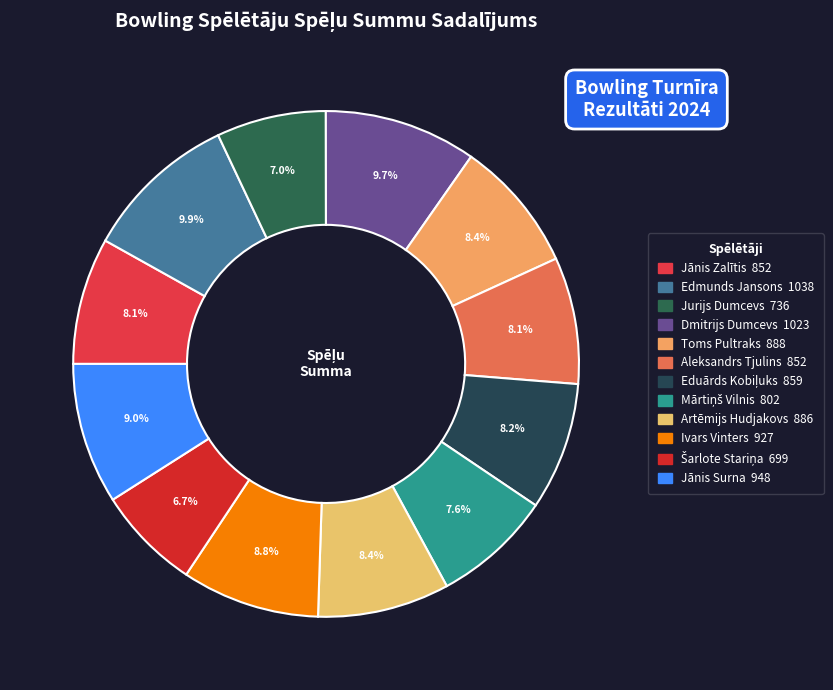

Rank the categories by value from lowest to highest.

Šarlote Stariņa, Jurijs Dumcevs, Mārtiņš Vilnis, Jānis Zalītis, Aleksandrs Tjulins, Eduārds Kobiļuks, Artēmijs Hudjakovs, Toms Pultraks, Ivars Vinters, Jānis Surna, Dmitrijs Dumcevs, Edmunds Jansons